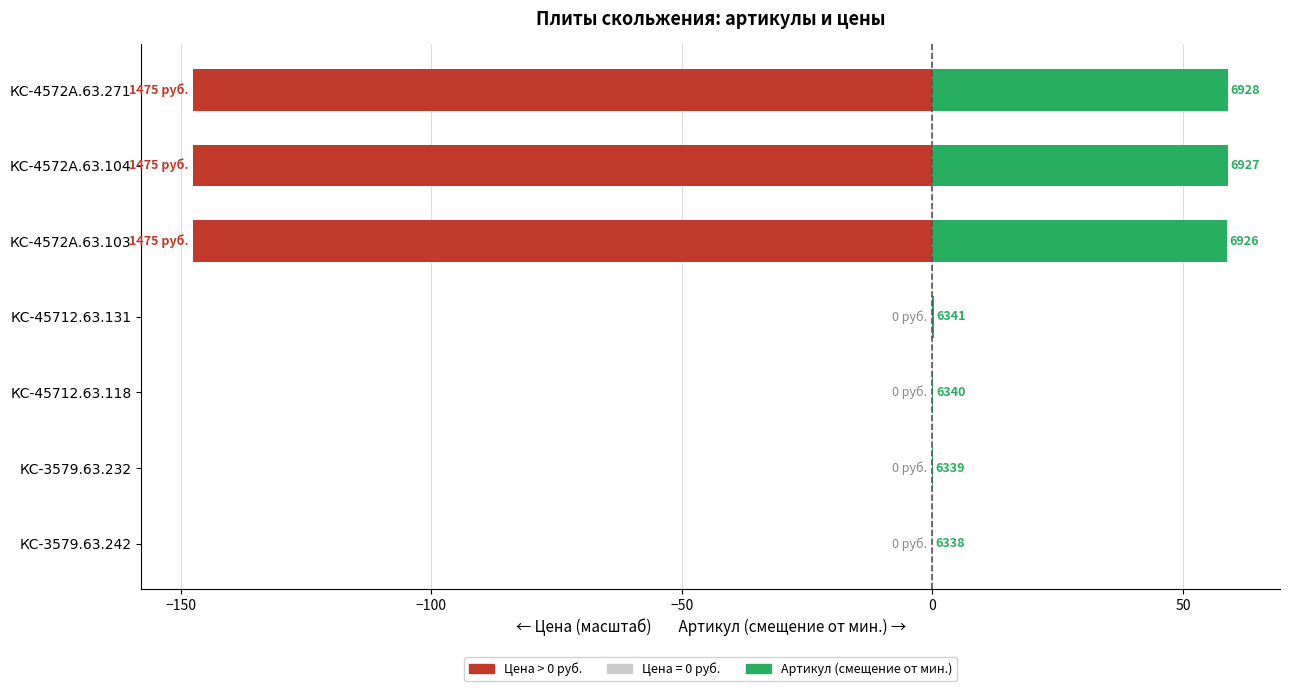

The Цена (руб.) series shows -228.2 at КС-4572А.63.271. True or false?

False